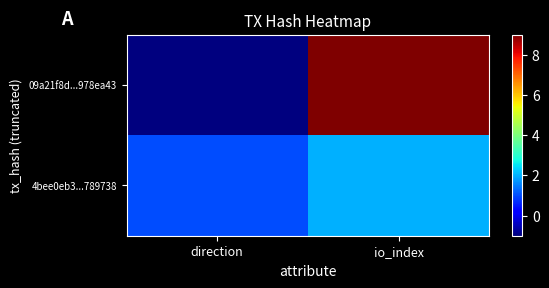

Which series has the widest spread of values?

09a21f8d...978ea43